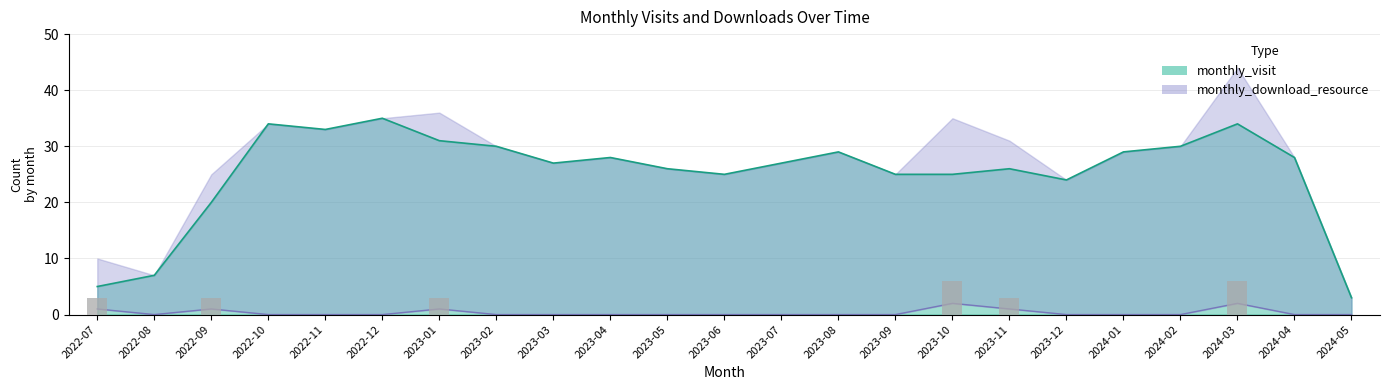

How many distinct data groups are displayed?

2